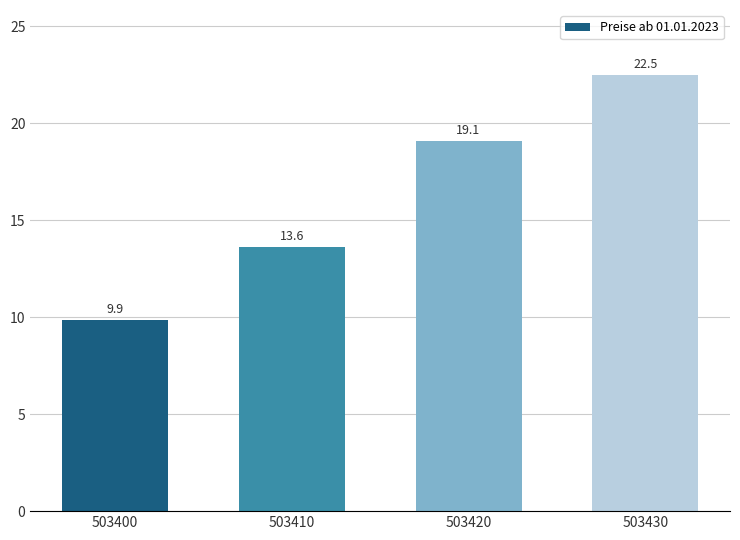

What is the difference between the values at 503410 and 503400?

3.8